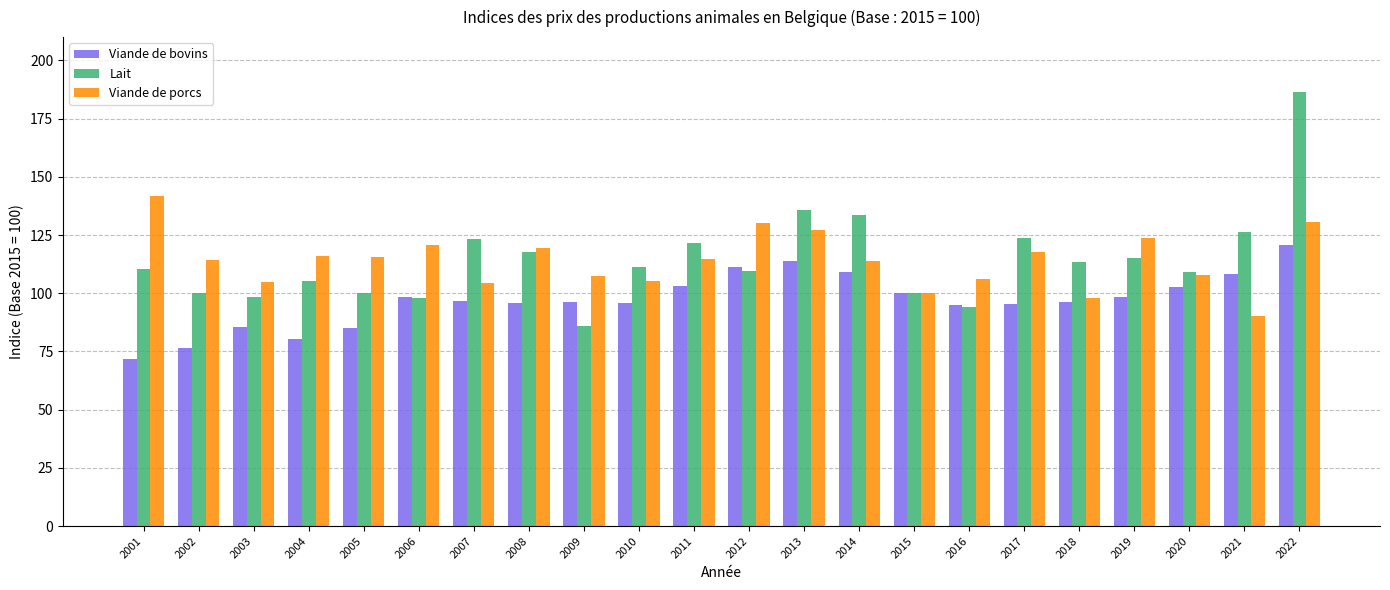

What is the greatest value displayed?

186.5